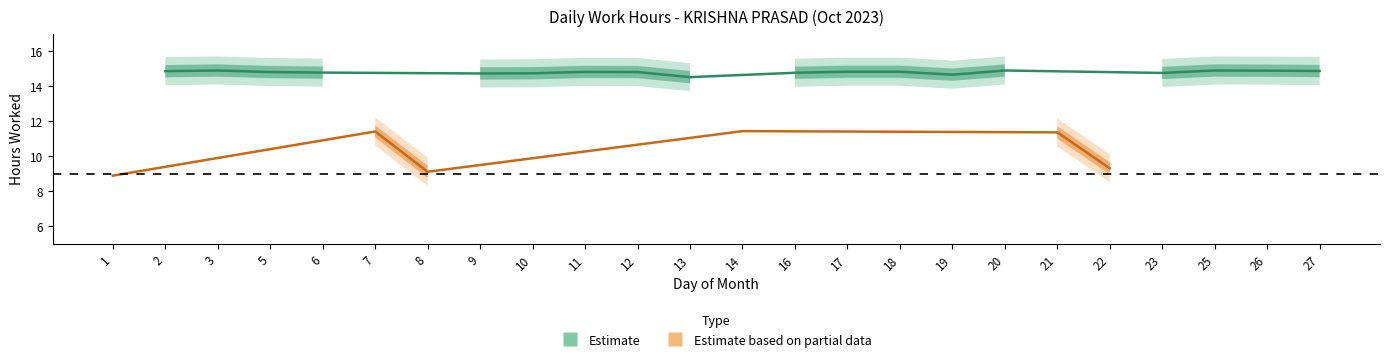

Between 22 and 16, which is larger?

16